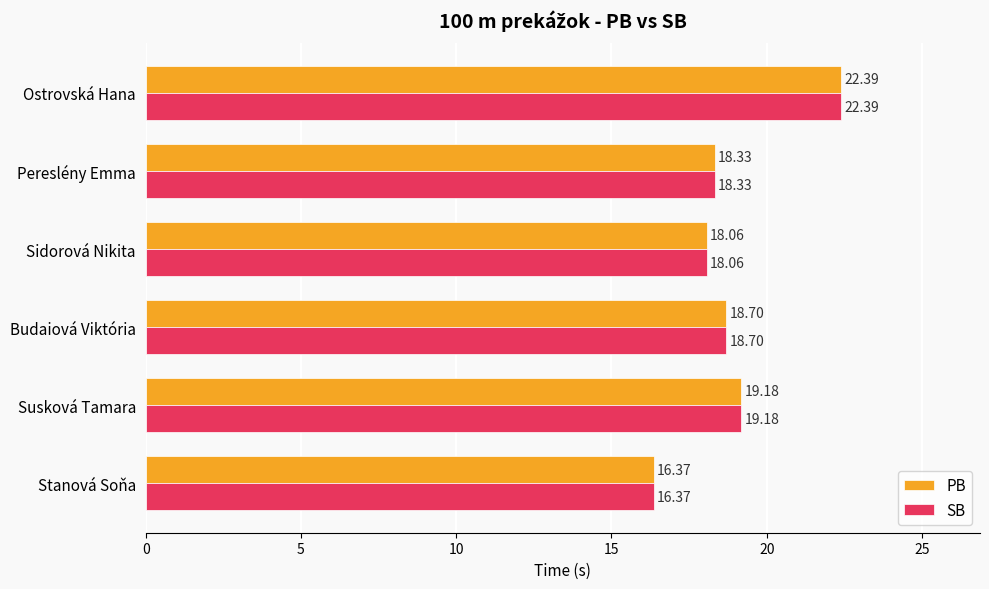

Which category has the lowest value across all series?

Stanová Soňa